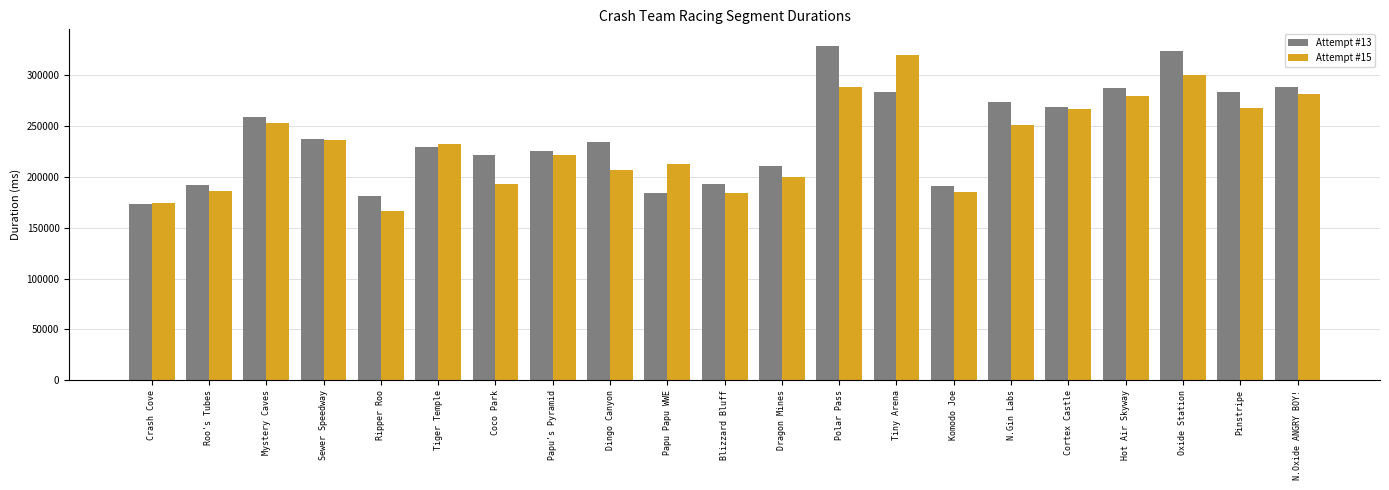

What is the sum of all Attempt #13 values?

5073389